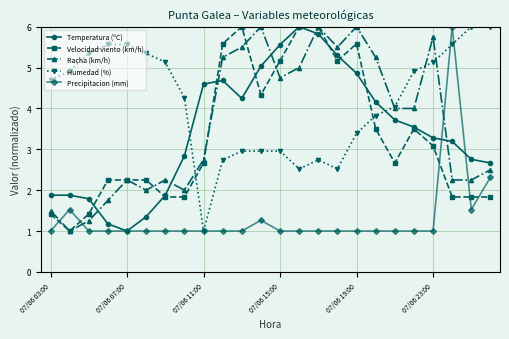

How many interior local peaks does the Racha (km/h) series have?

6